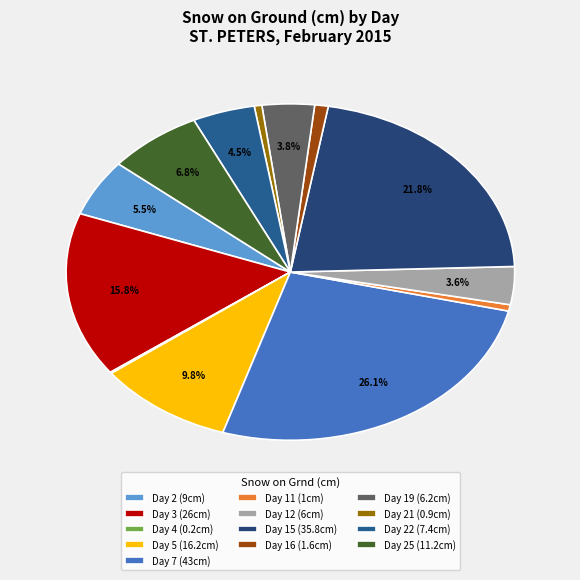

To the nearest percent, what is the difference between the largest and smallest slice percentages?

26%